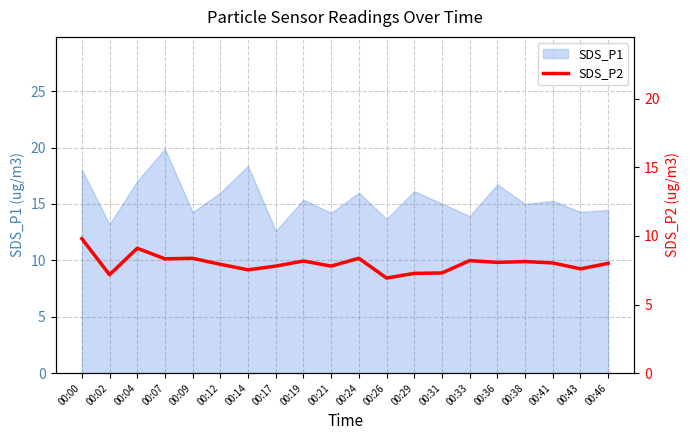

How many values are below 8?

9